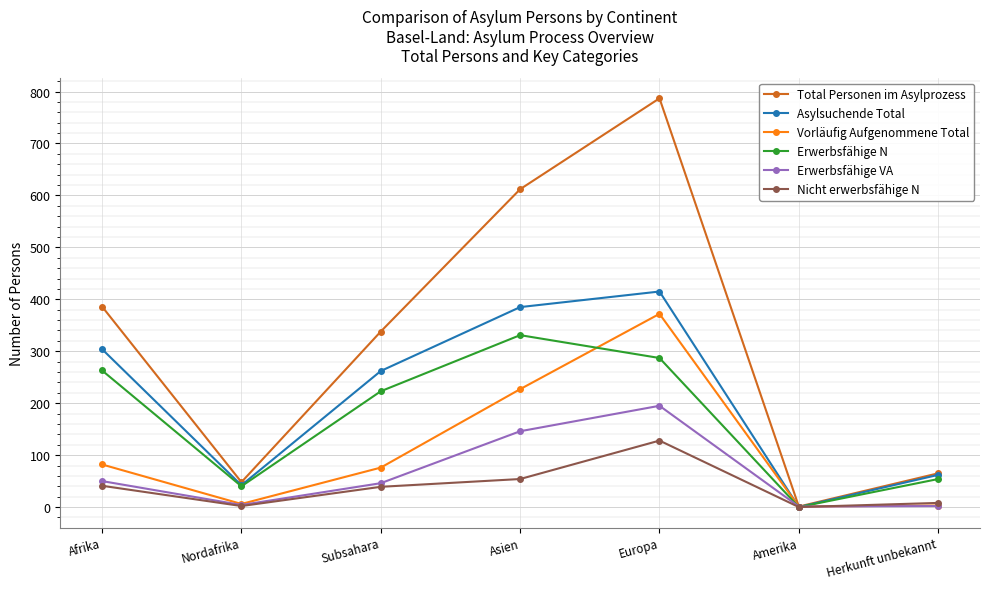

What value does the Erwerbsfähige VA series have at Asien?

146